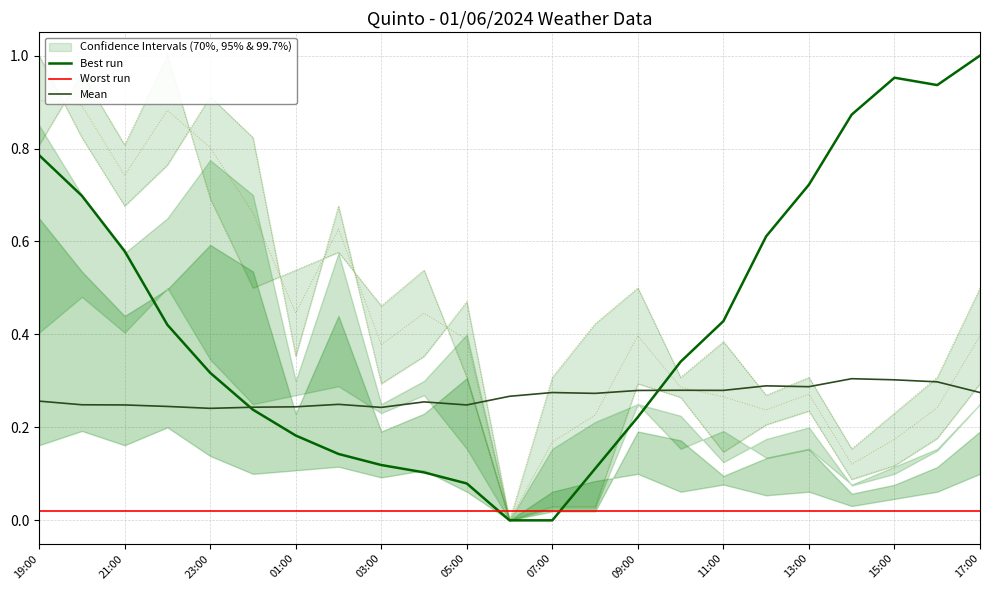

True or false: Mean and Best run cross at least once.

True